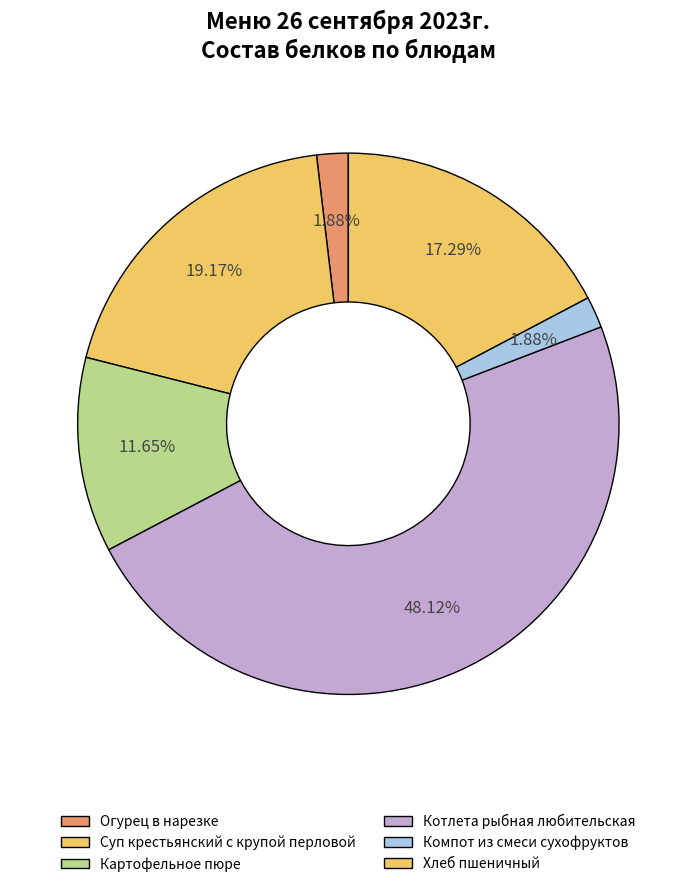

Is Картофельное пюре the majority of the pie?

No